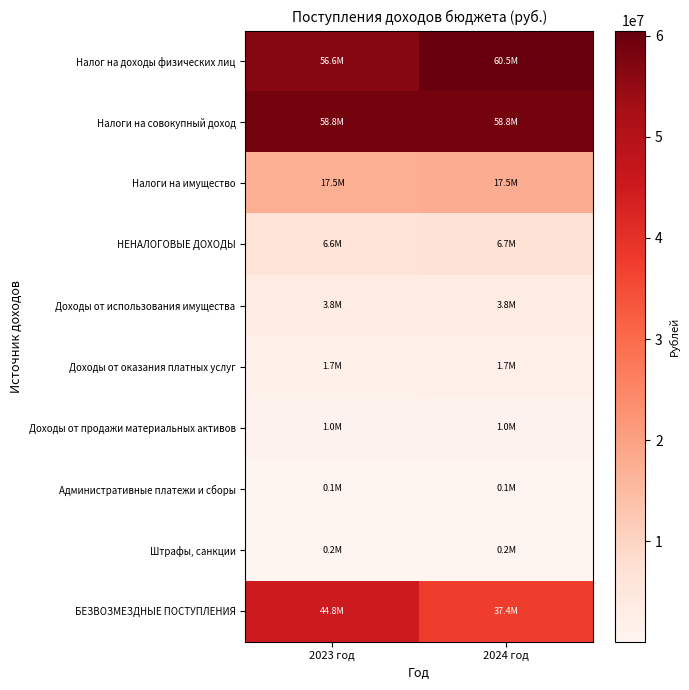

Which category has the lowest value across all series?

2023 год